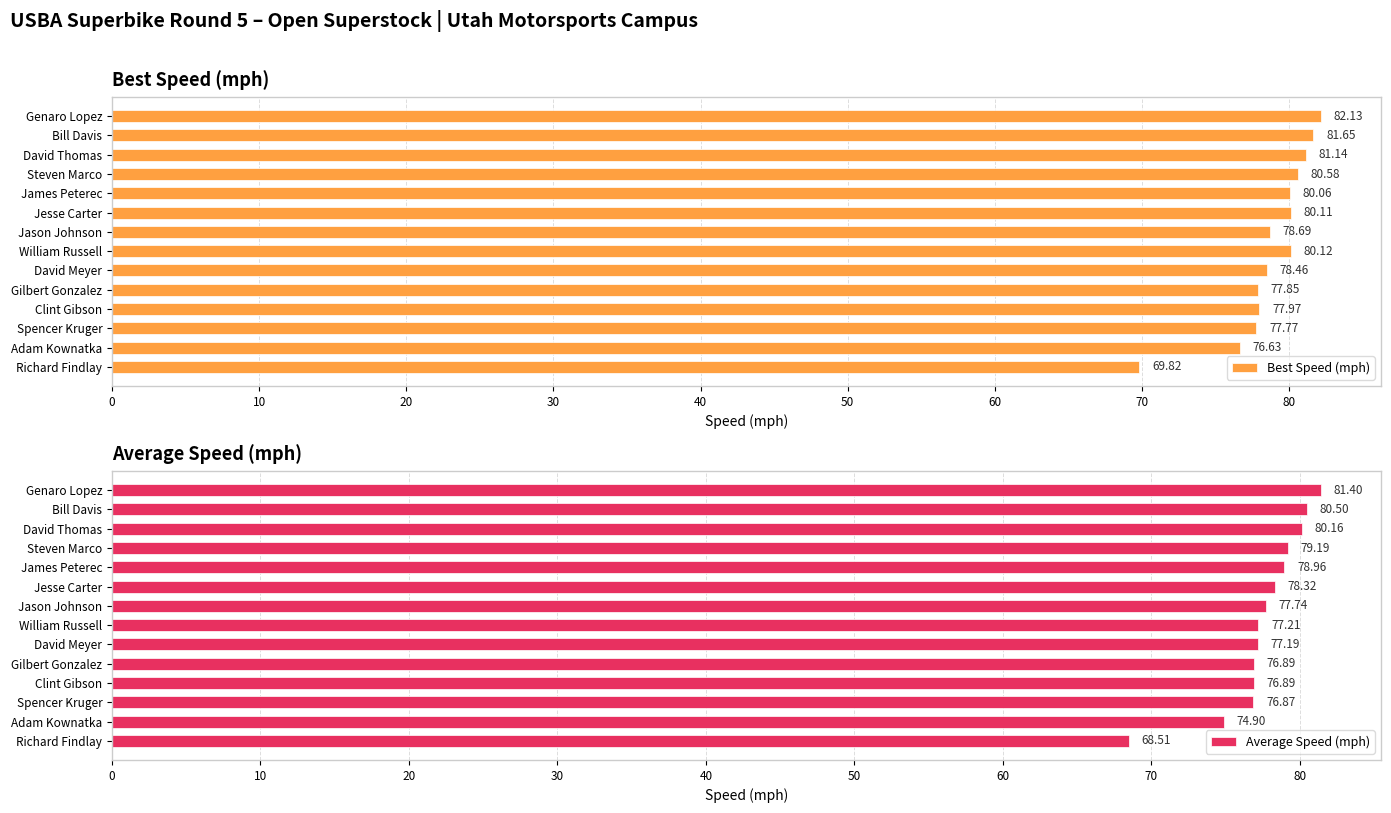

Is it true that Best Speed (mph) equals 81.6 at Bill Davis?

True